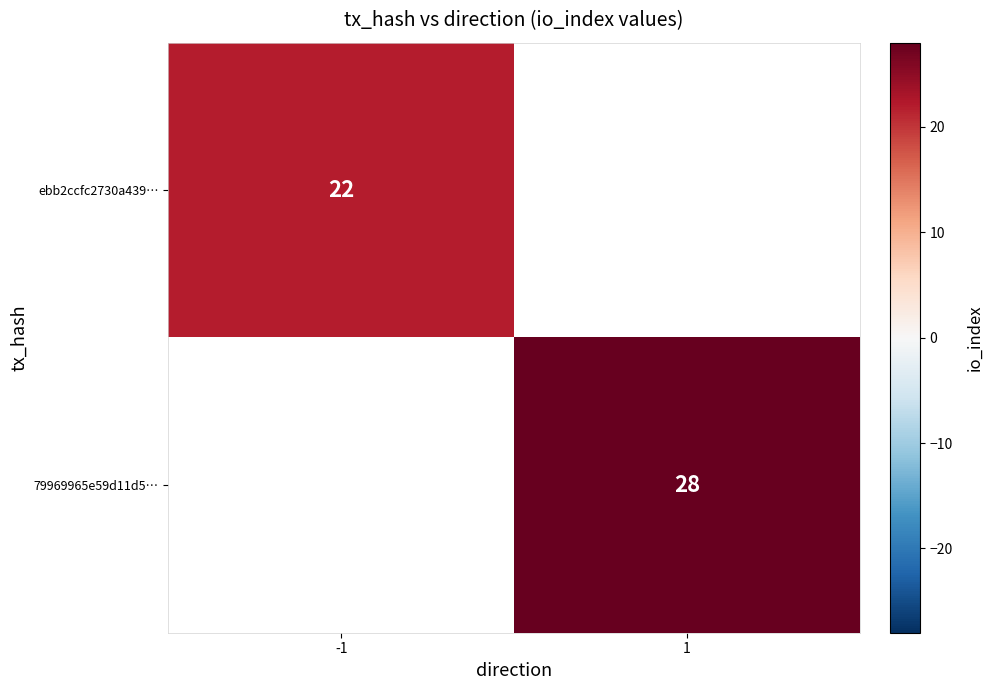

Which category has the highest value across all series?

1